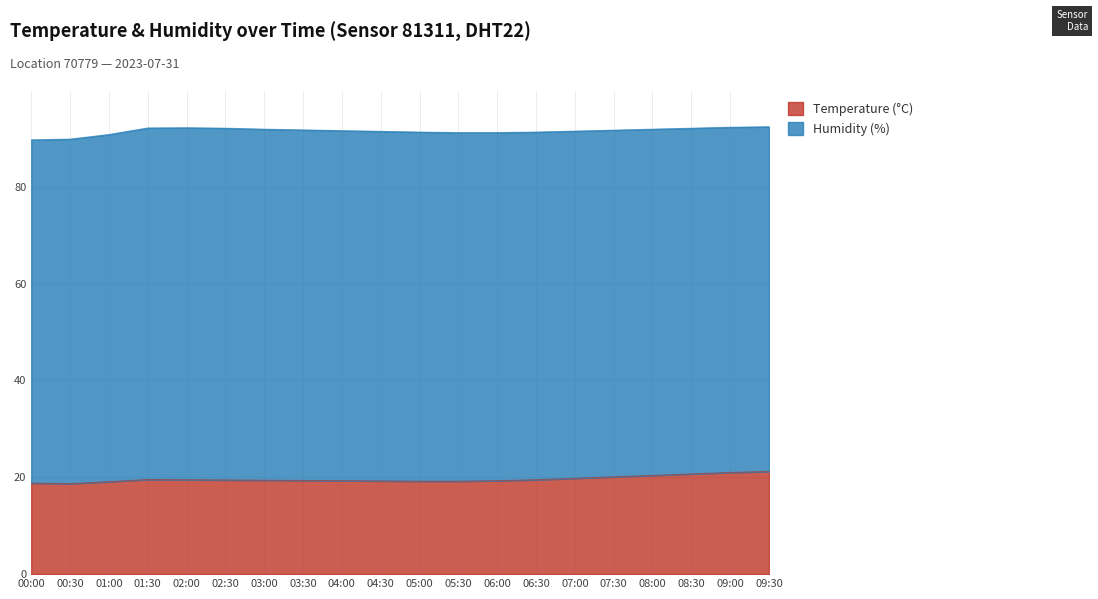

The chart shows a value of 4.5 at 04:00. True or false?

False